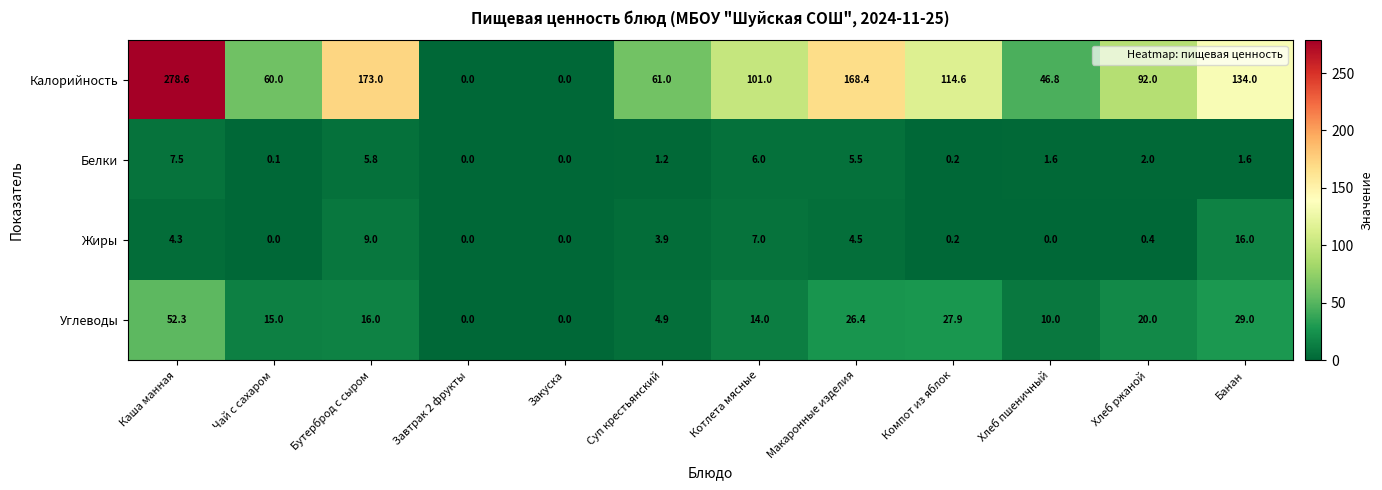

Which series has the largest range (max minus min)?

Калорийность